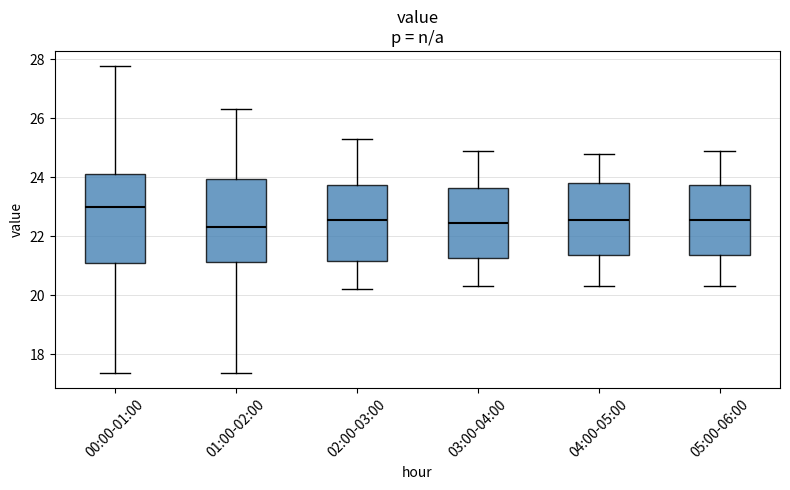

Reading left to right, read every box against the y-axis: the position of its median line, the range the box covers, and the ends of its whiskers. The values are not printed on the chart, so give them approximately, as read against the axis.

00:00-01:00: median 23.0, box 21.2 to 24.2, whiskers 17.4 to 27.8
01:00-02:00: median 22.4, box 21.2 to 24.0, whiskers 17.4 to 26.4
02:00-03:00: median 22.6, box 21.2 to 23.8, whiskers 20.2 to 25.4
03:00-04:00: median 22.4, box 21.2 to 23.6, whiskers 20.4 to 25.0
04:00-05:00: median 22.6, box 21.4 to 23.8, whiskers 20.4 to 24.8
05:00-06:00: median 22.6, box 21.4 to 23.8, whiskers 20.4 to 25.0